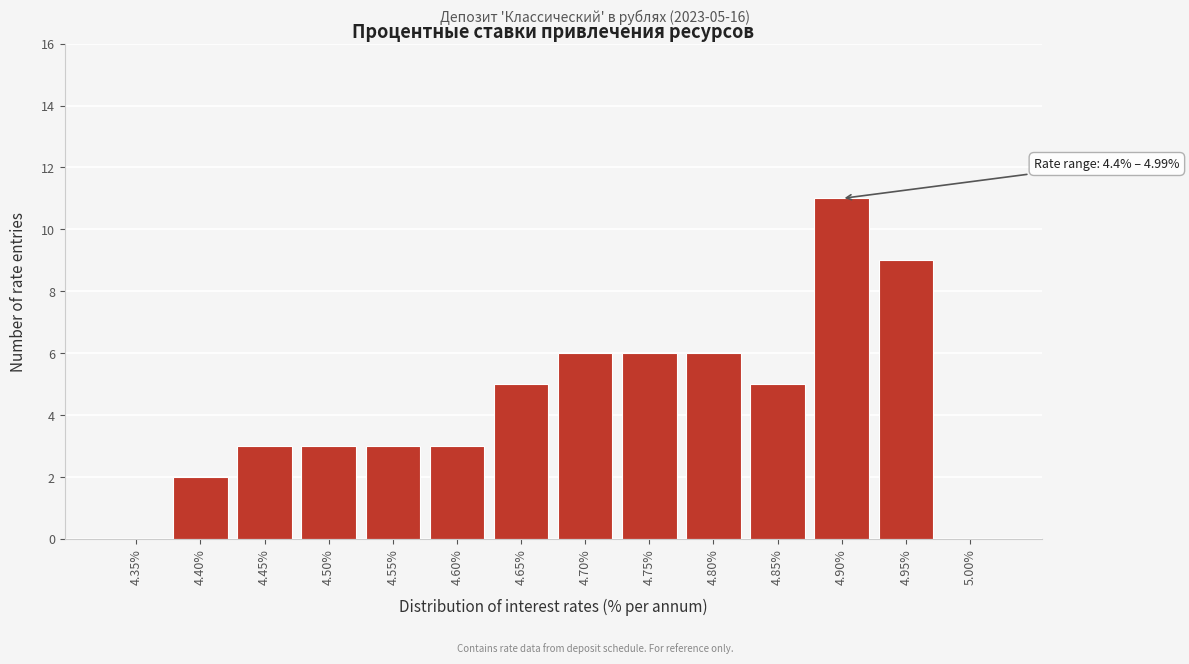

Reading left to right, extract all data points from this chart.

4.35%=0	4.40%=2	4.45%=3	4.50%=3	4.55%=3	4.60%=3	4.65%=5	4.70%=6	4.75%=6	4.80%=6	4.85%=5	4.90%=11	4.95%=9	5.00%=0